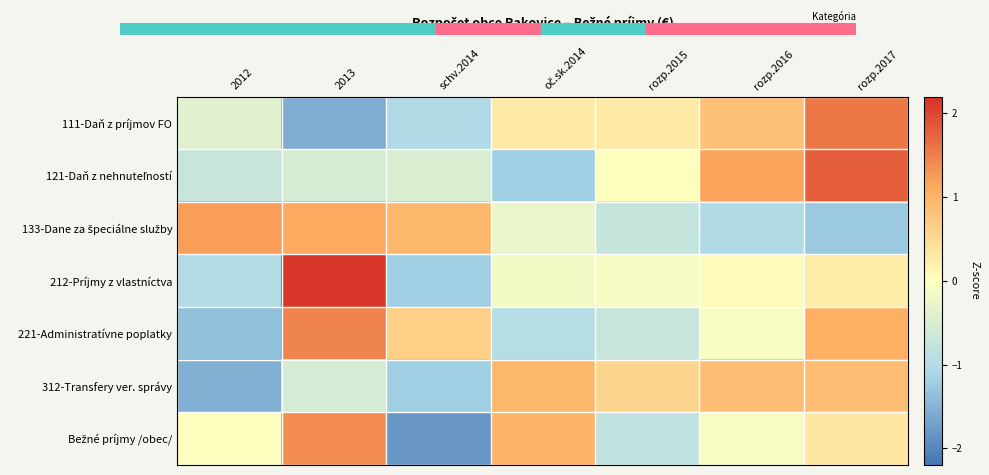

What is the spread (max minus min) of values at schv.2014?

2.8